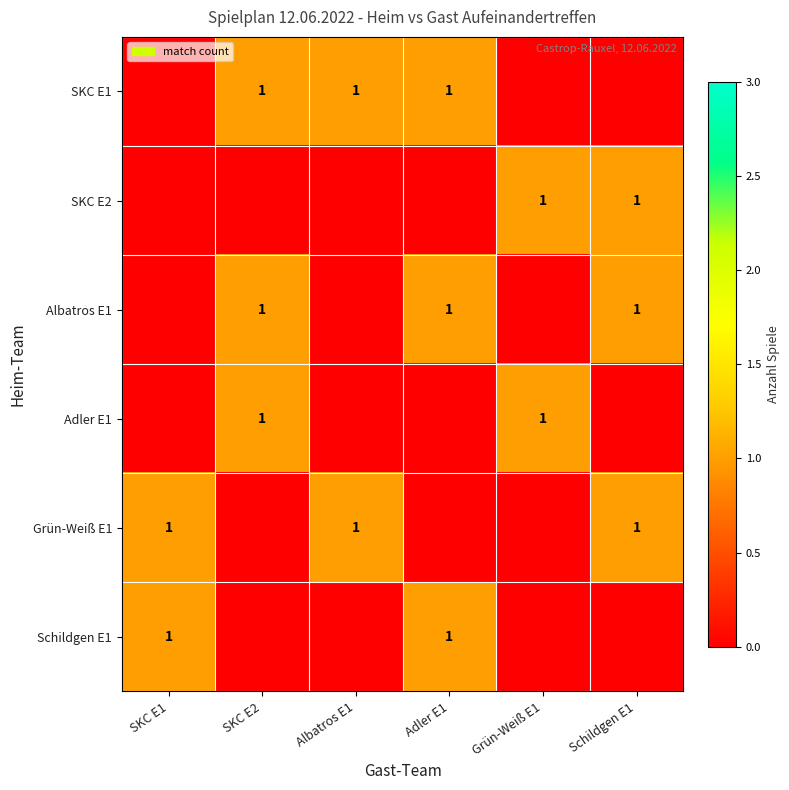

The Albatros E1 series shows 1 at Adler E1. True or false?

True